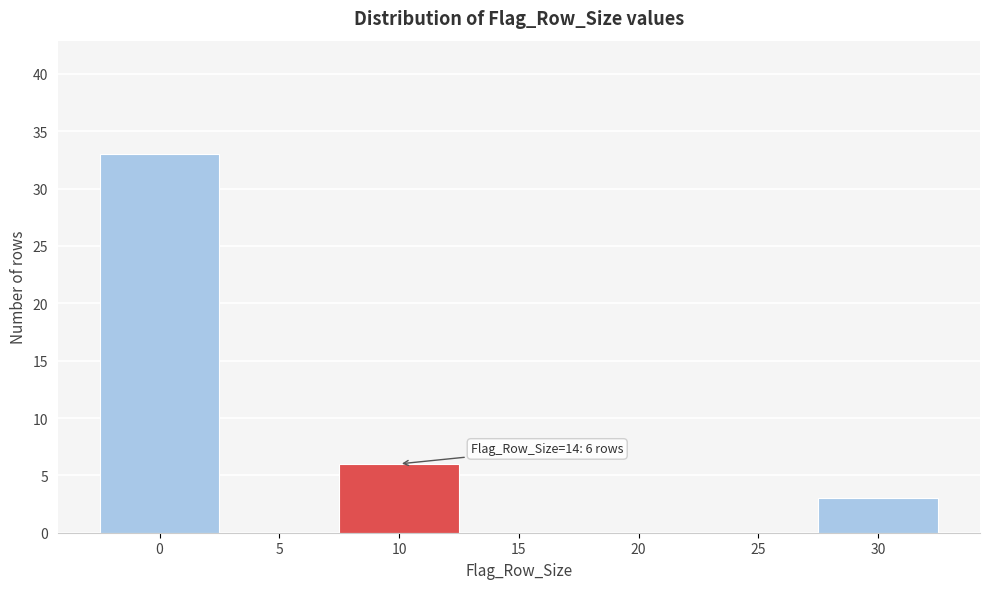

Reading left to right, list all the values displayed in this chart.

0=33	5=0	10=6	15=0	20=0	25=0	30=3